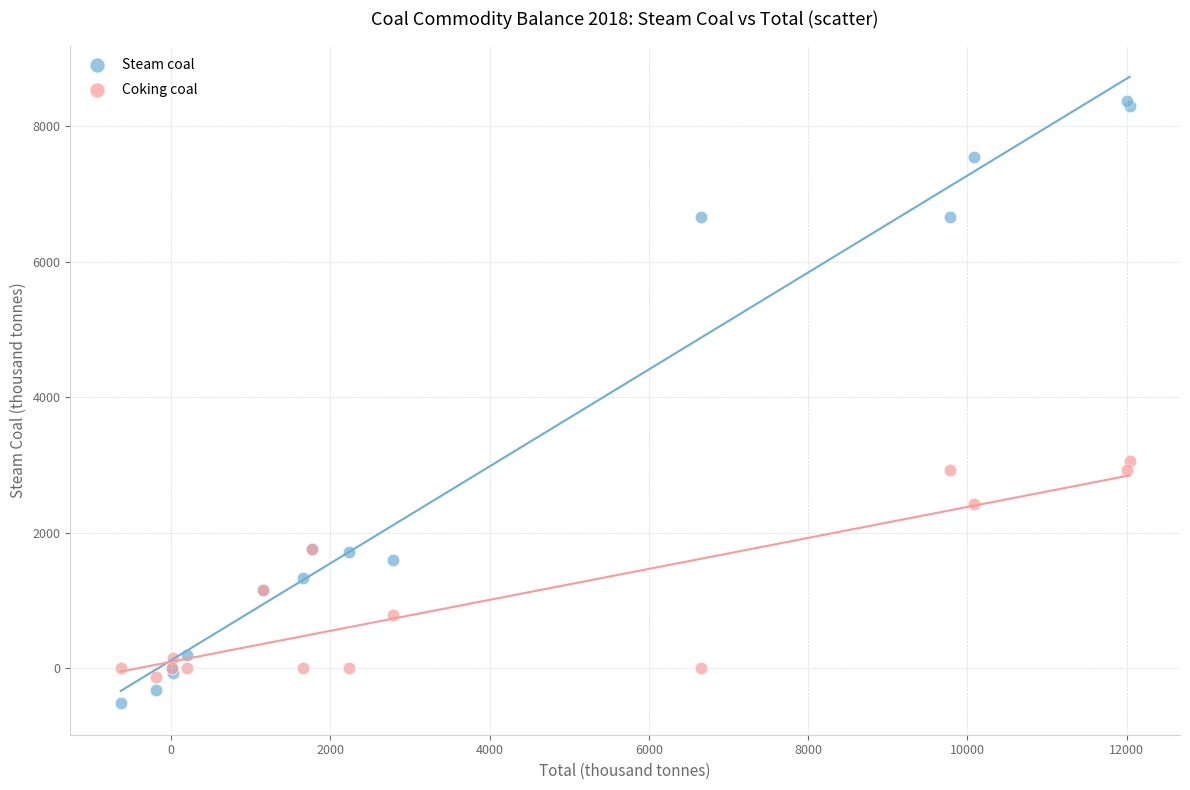

What are all the series names shown in the legend?

Steam coal, Coking coal